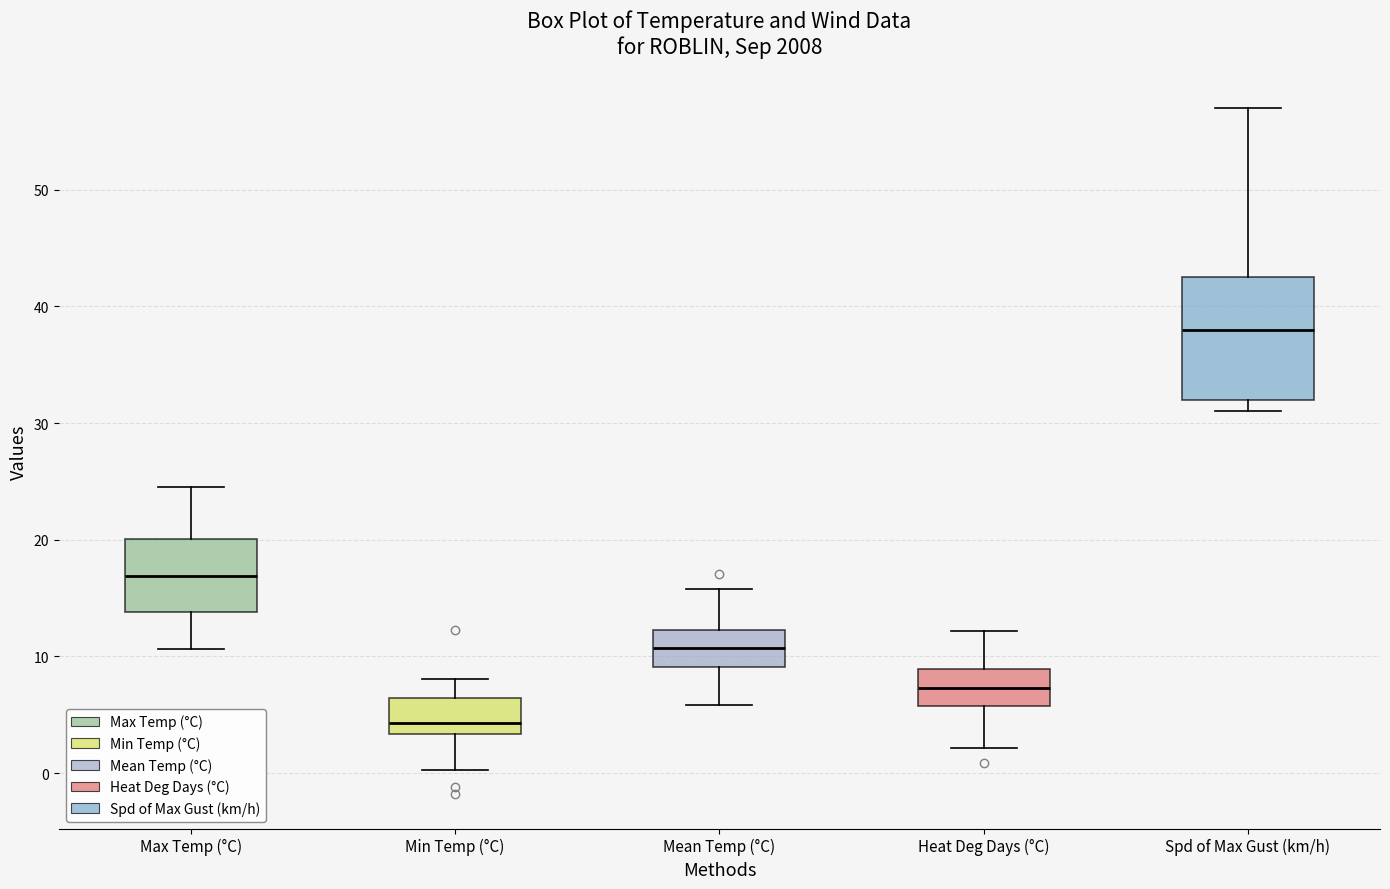

Reading left to right, transcribe this box plot: for each box, give where its median line is, the range the box spans, and where its two whiskers end, as read against the y-axis. The values are not printed on the chart, so give them approximately, as read against the axis.

Max Temp (°C): median 17, box 14 to 20, whiskers 11 to 25
Min Temp (°C): median 4, box 3 to 6, whiskers 0 to 8
Mean Temp (°C): median 11, box 9 to 12, whiskers 6 to 16
Heat Deg Days (°C): median 7, box 6 to 9, whiskers 2 to 12
Spd of Max Gust (km/h): median 38, box 32 to 43, whiskers 31 to 57